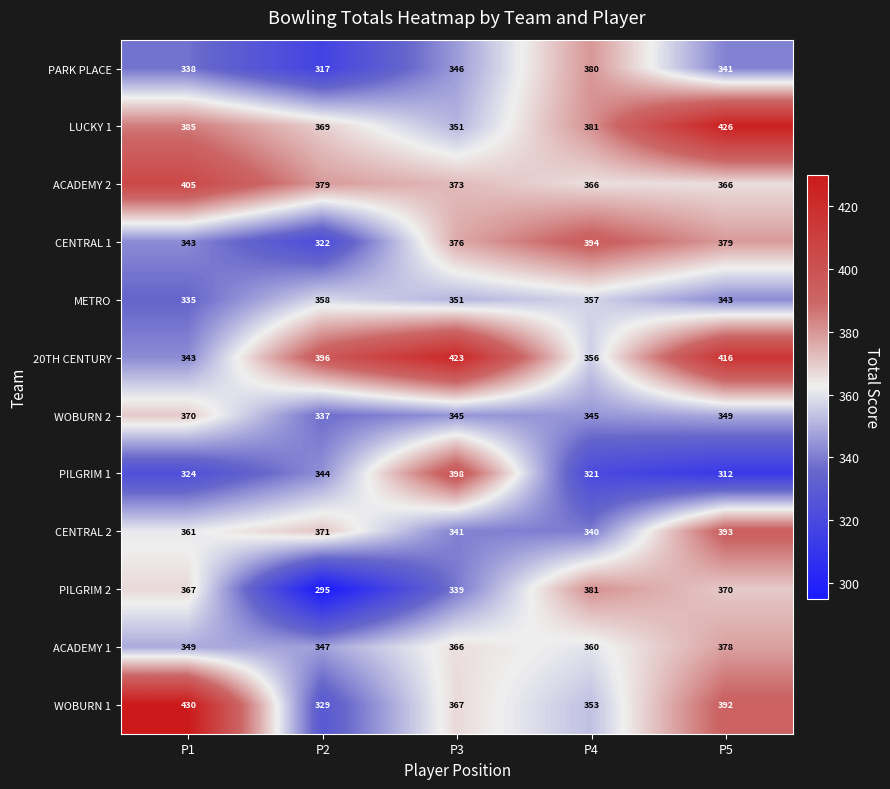

What value does the WOBURN 1 series have at P3, to the nearest 50?

350